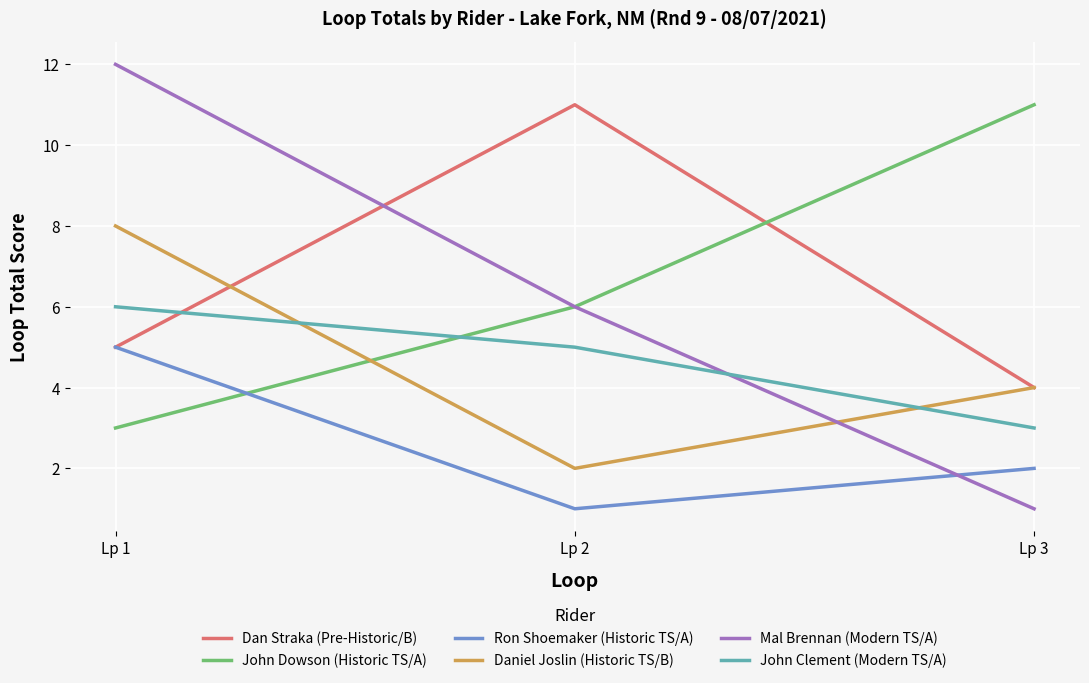

What is the sum of all Dan Straka (Pre-Historic/B) values?

20